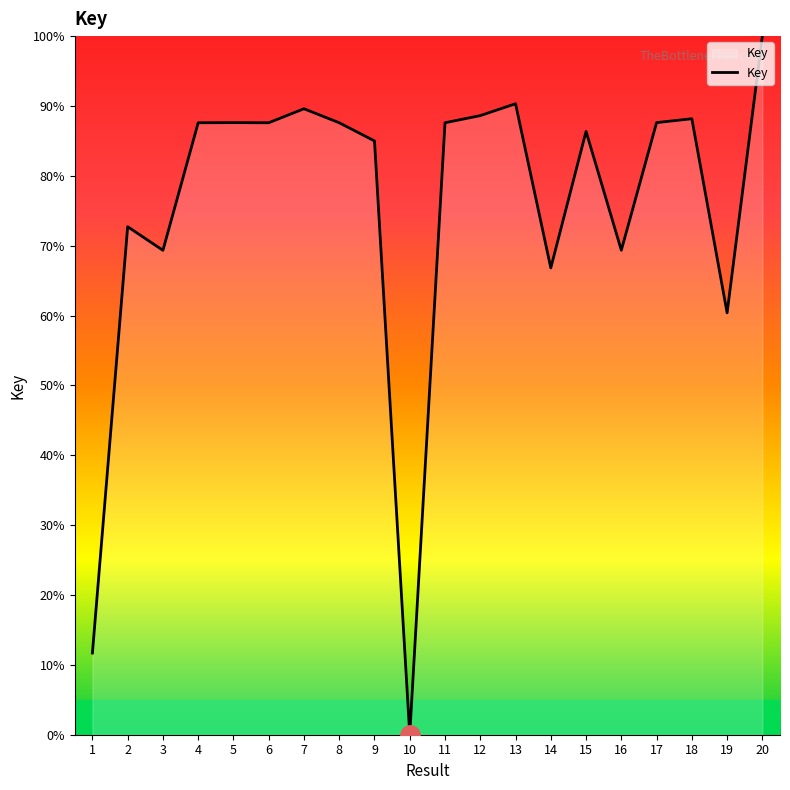

Where is the data nearest to the value 50?

19